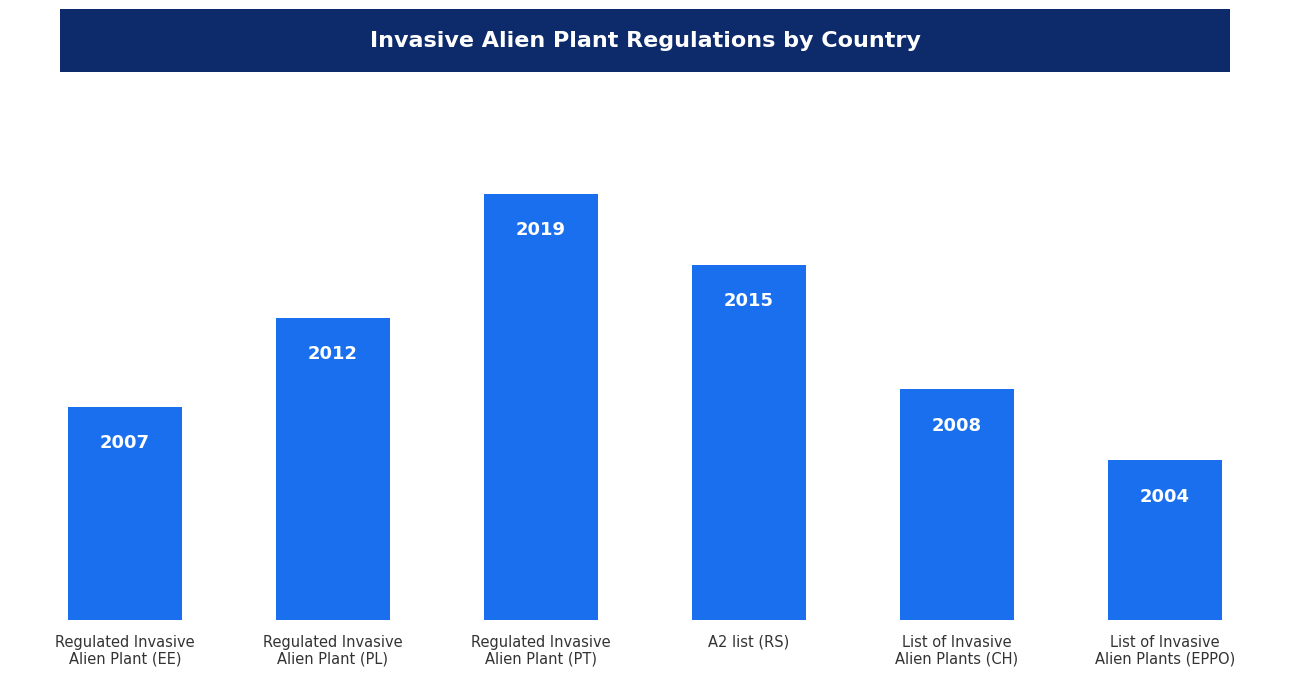

Reading right to left, transcribe all the data shown in this chart.

2004	2008	2015	2019	2012	2007